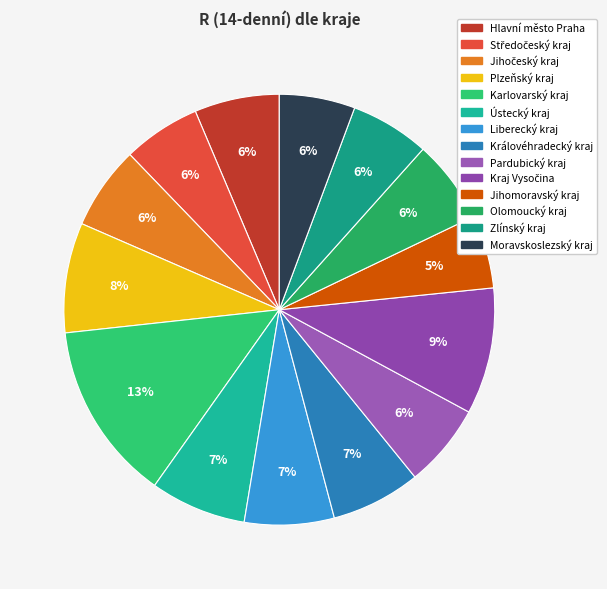

How many slices are in this pie chart?

14